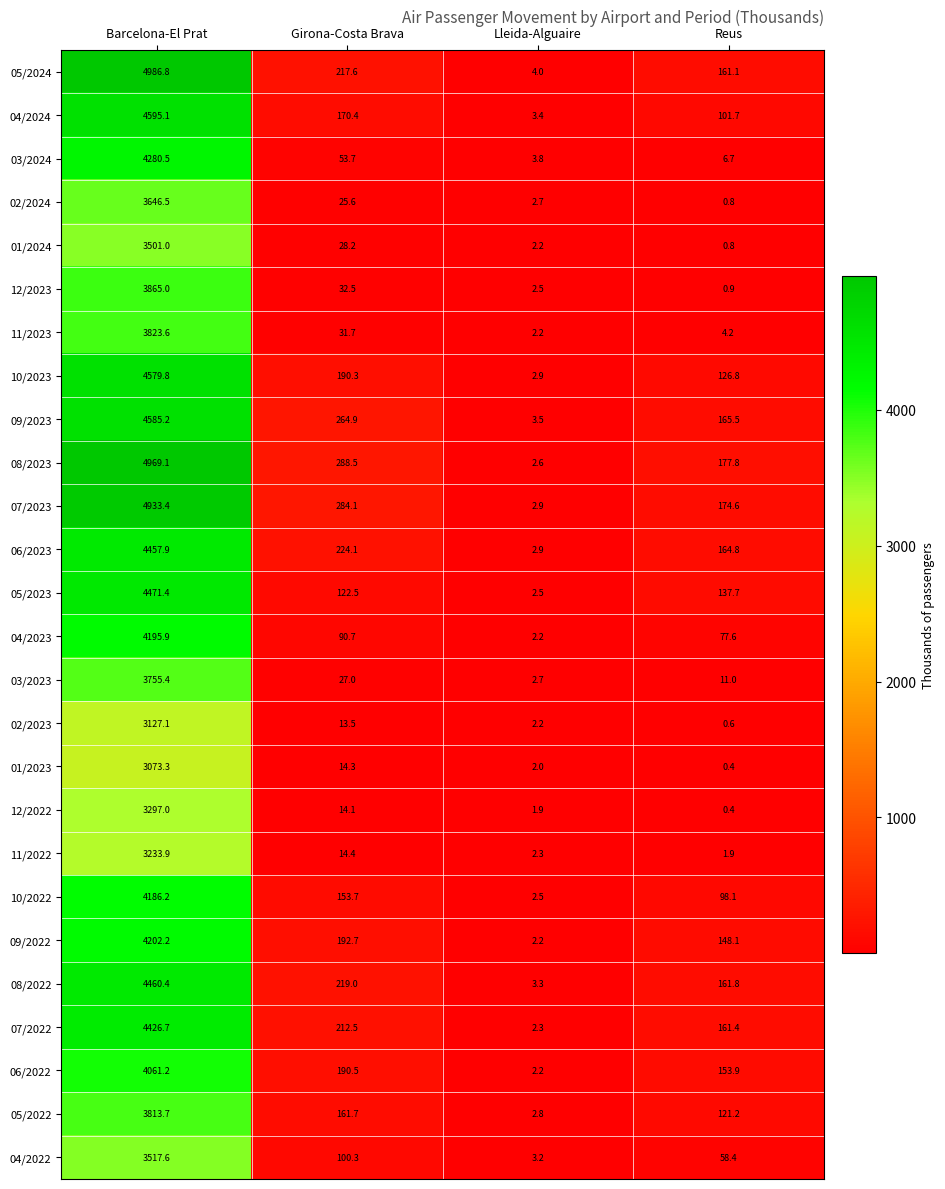

The value of 11/2023 at Girona-Costa Brava is 52.2. True or false?

False